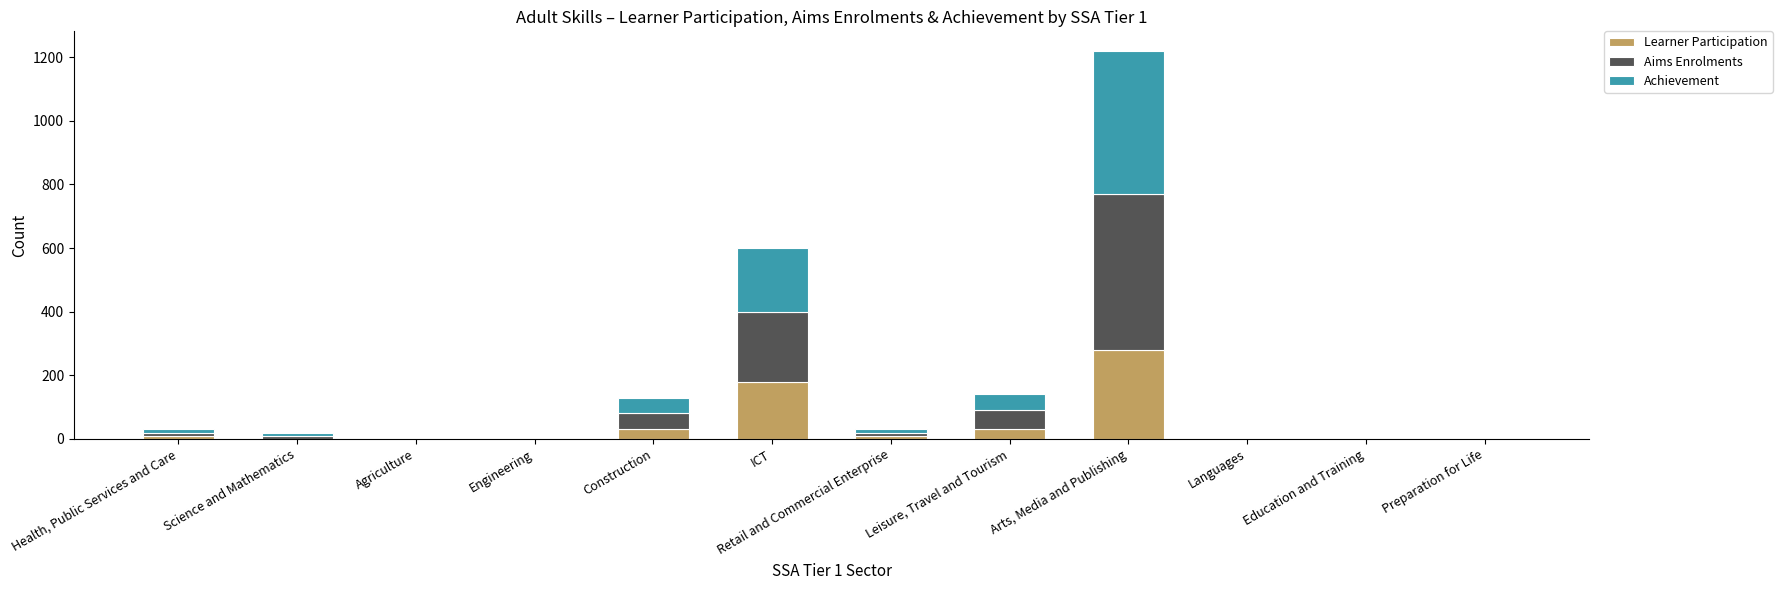

What is the total value across all series at Arts, Media and Publishing?

1220